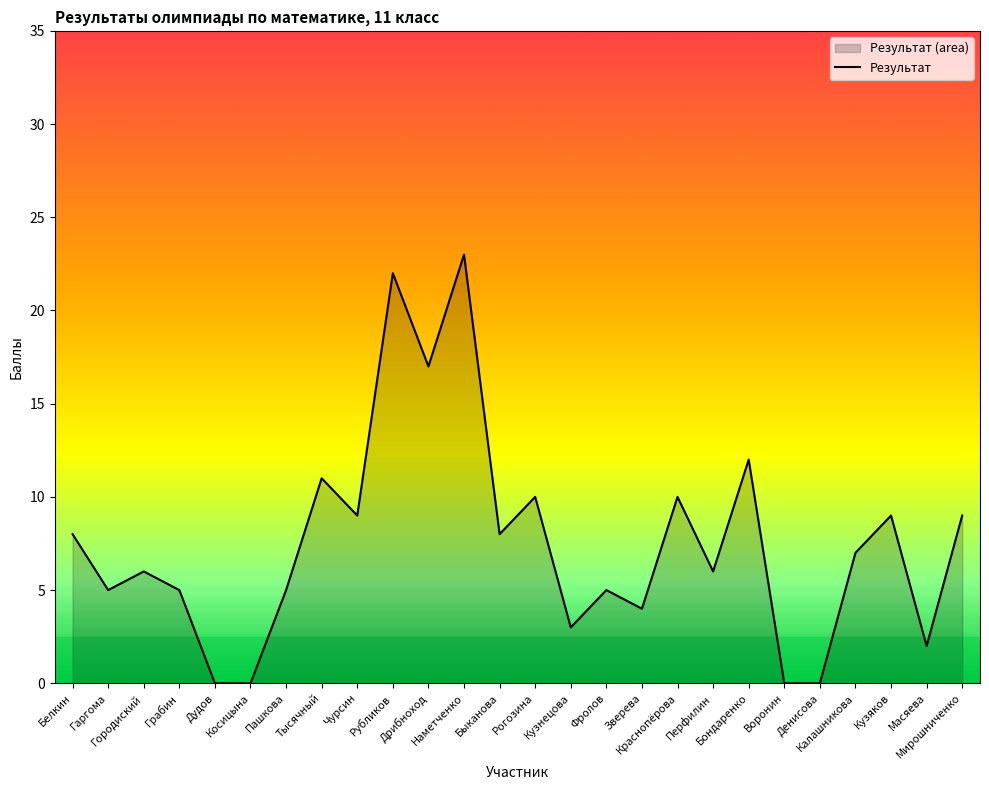

How many values are below 7?

13